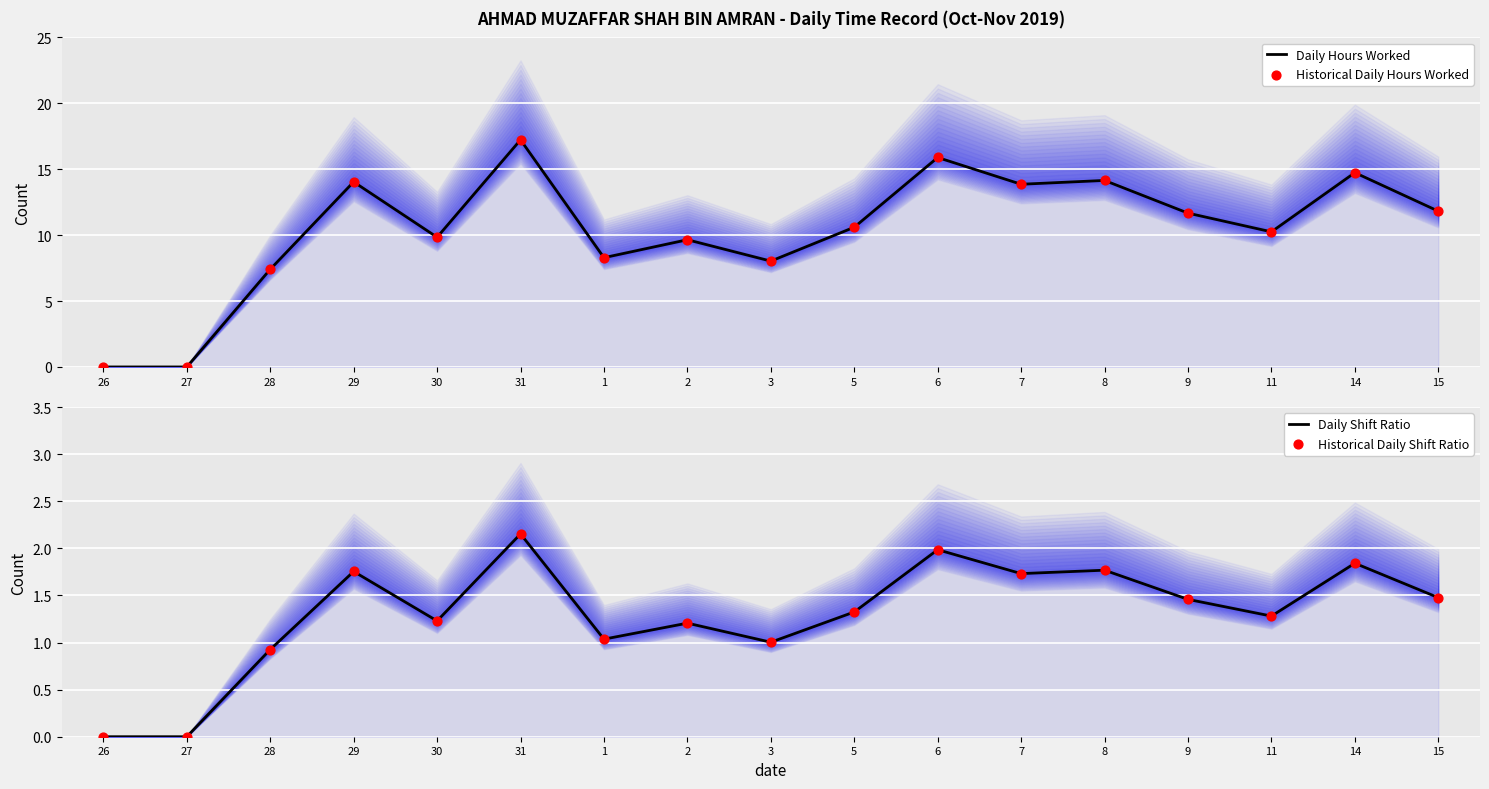

What are all the series names shown in the legend?

Daily Hours Worked, Historical Daily Hours Worked, Daily Shift Ratio, Historical Daily Shift Ratio